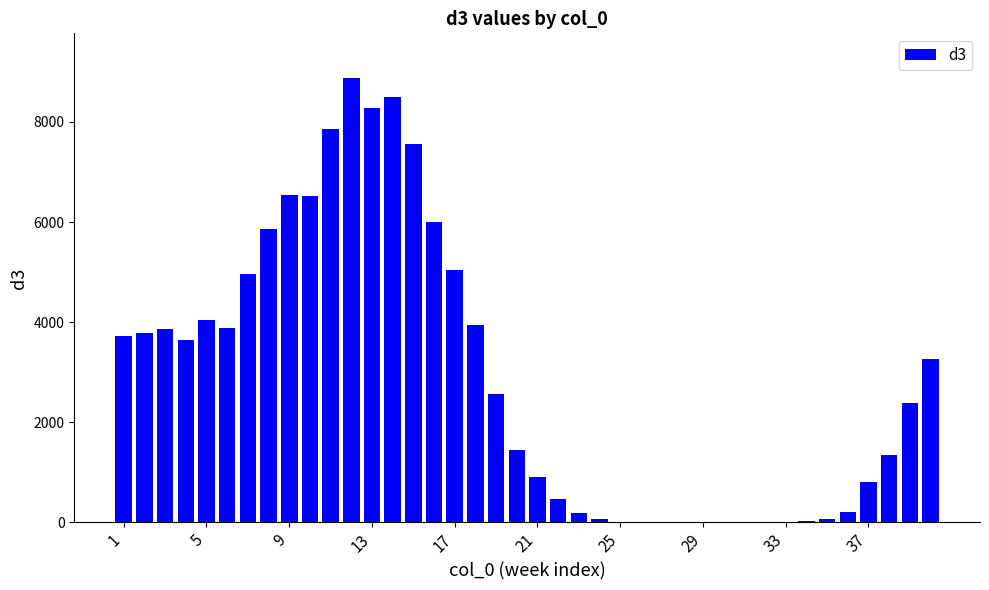

What is the maximum value shown in the chart?

8880